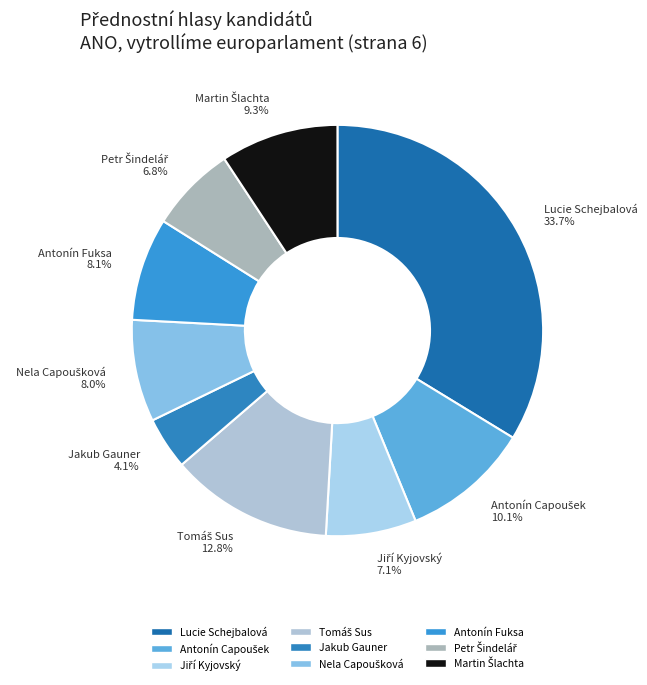

Which category has the biggest portion of the pie?

Lucie Schejbalová